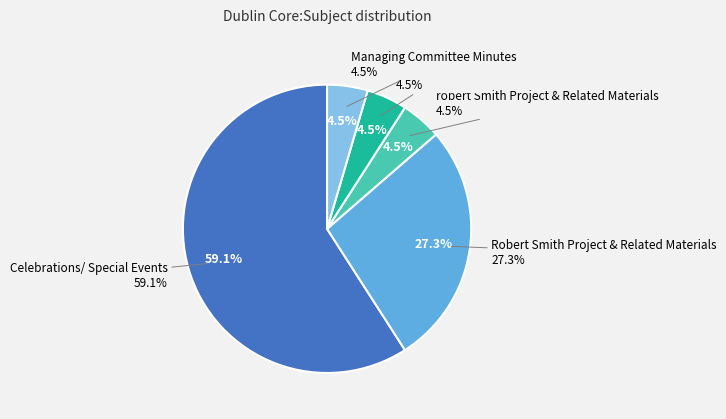

Which slice represents more than half of the pie?

Celebrations/ Special Events